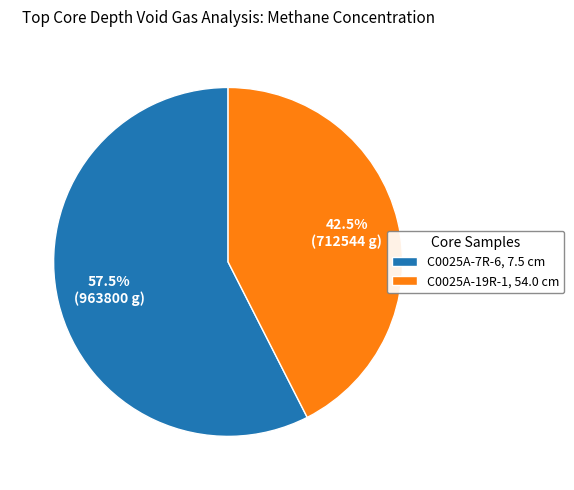

Does C0025A-7R-6, 7.5 cm represent more than half of the total?

Yes